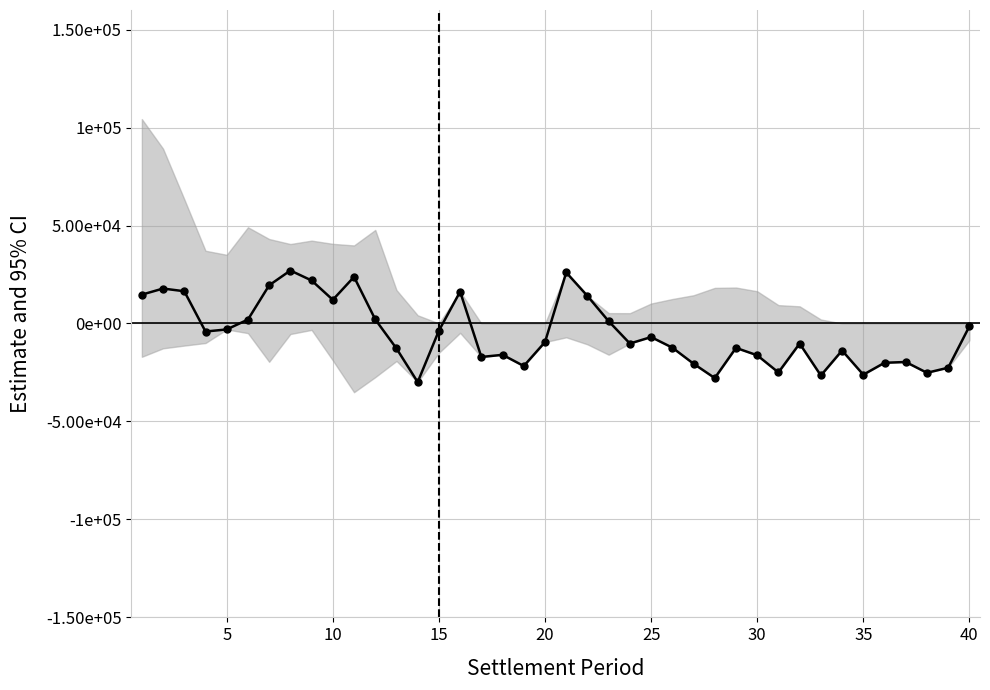

Count the number of values greater than -9480.

19